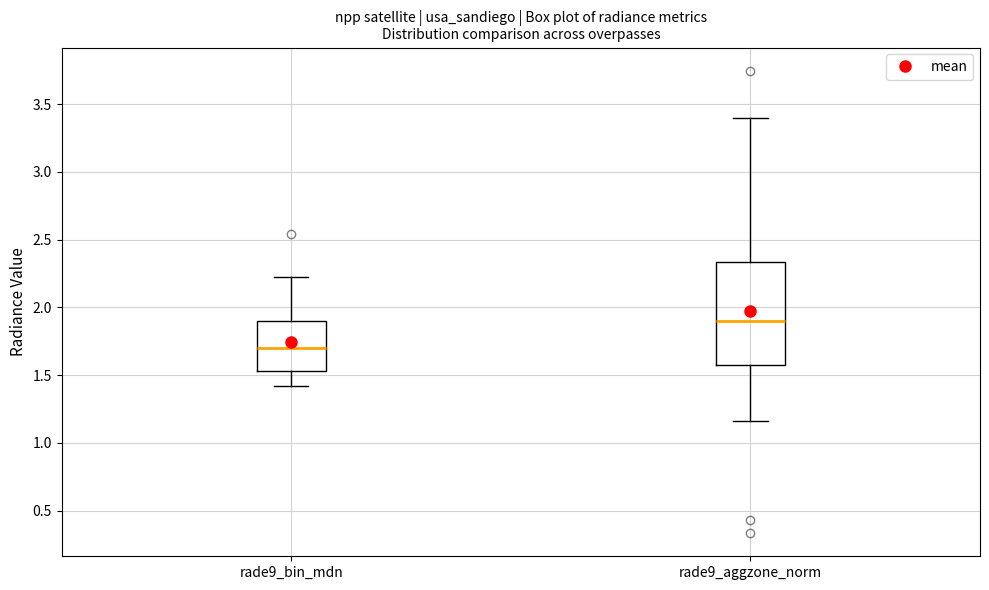

Where does the lower whisker of the box for rade9_aggzone_norm end on the y-axis? The values are not printed on the chart, so give them approximately, as read against the axis.

1.15